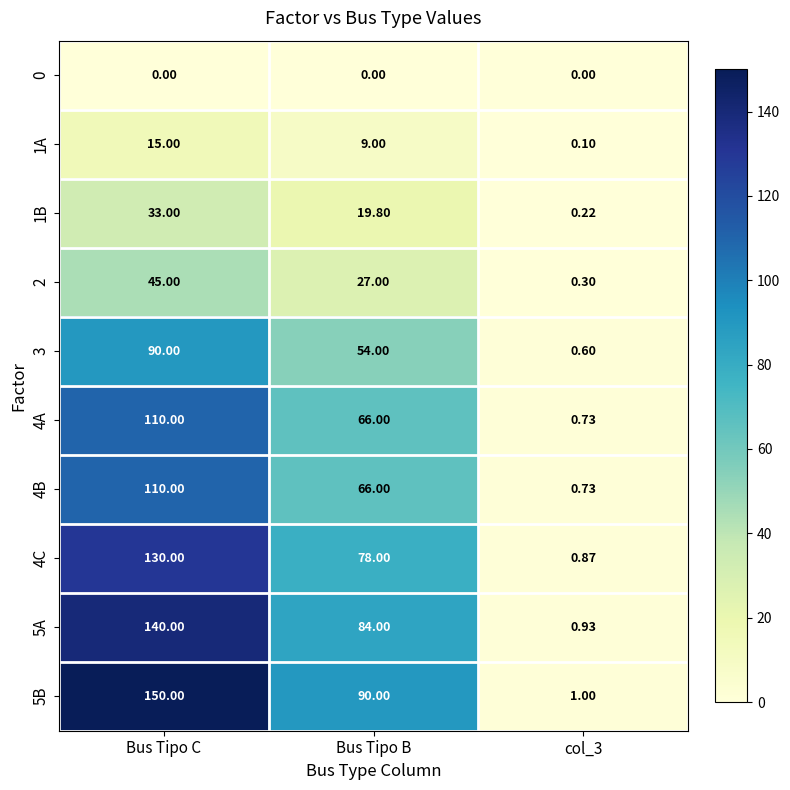

Which category has the highest value across all series?

Bus Tipo C